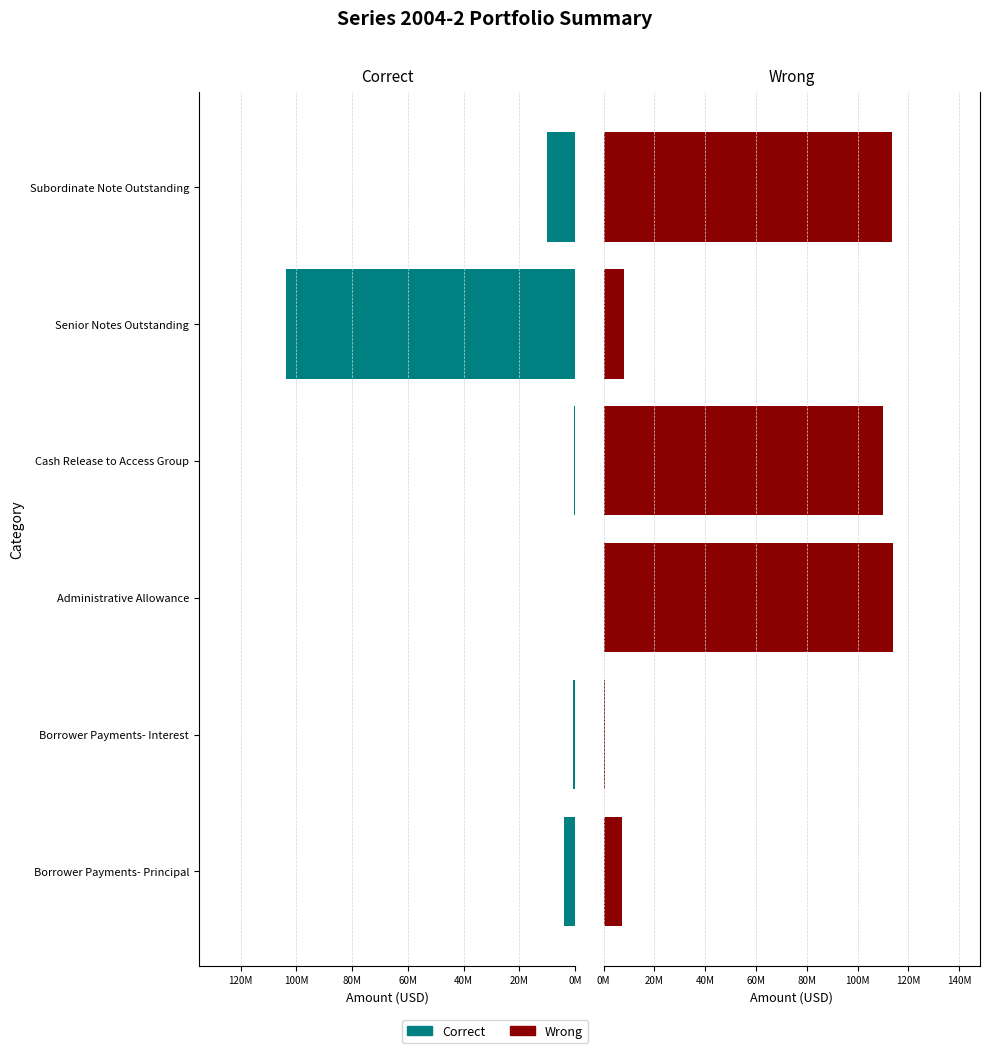

How many bars are there in each group?

2